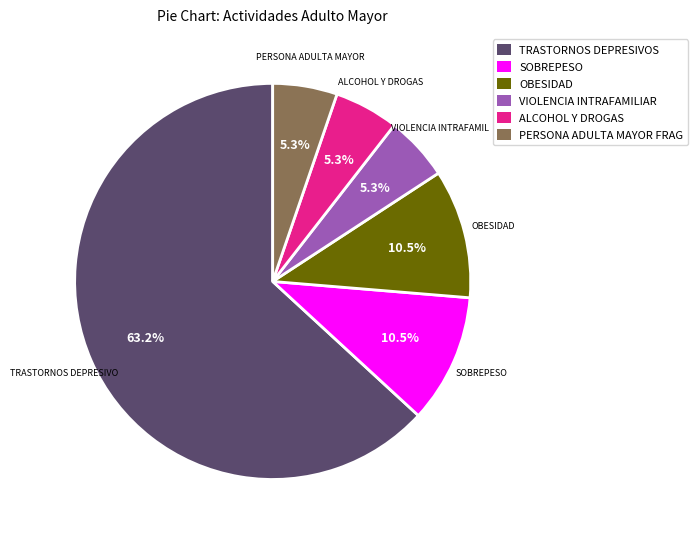

To the nearest percent, what percentage of the pie is TRASTORNOS DEPRESIVOS?

63%